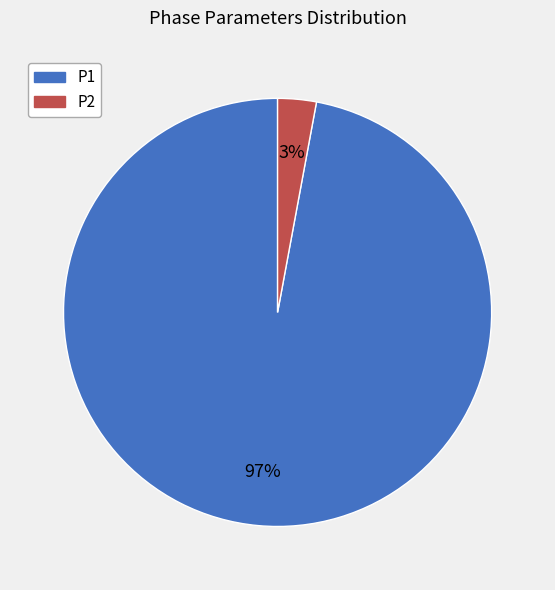

Which category has the biggest portion of the pie?

P1